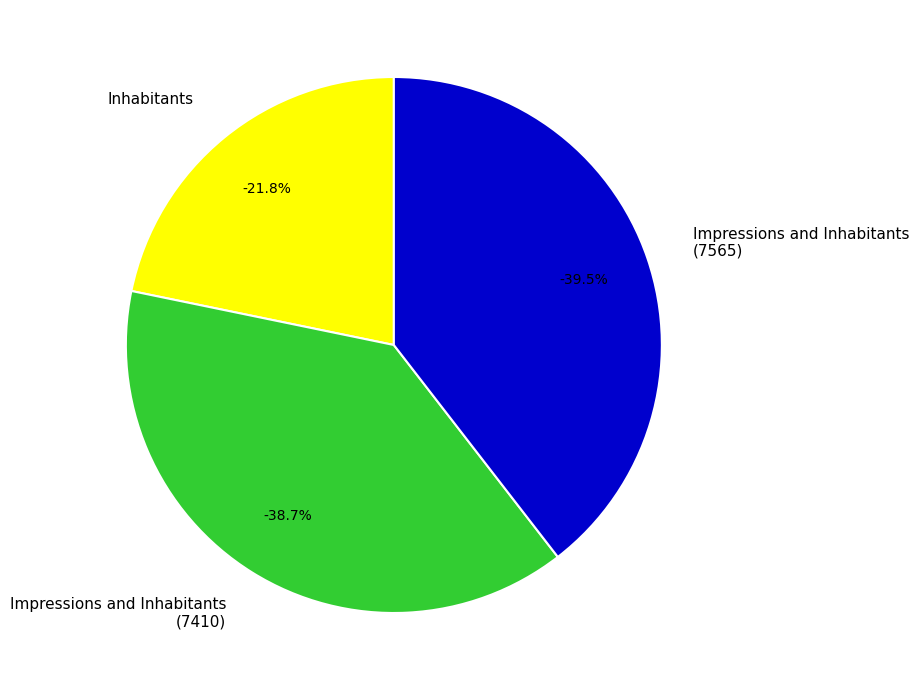

How much of the chart is everything except Inhabitants?

78.2%